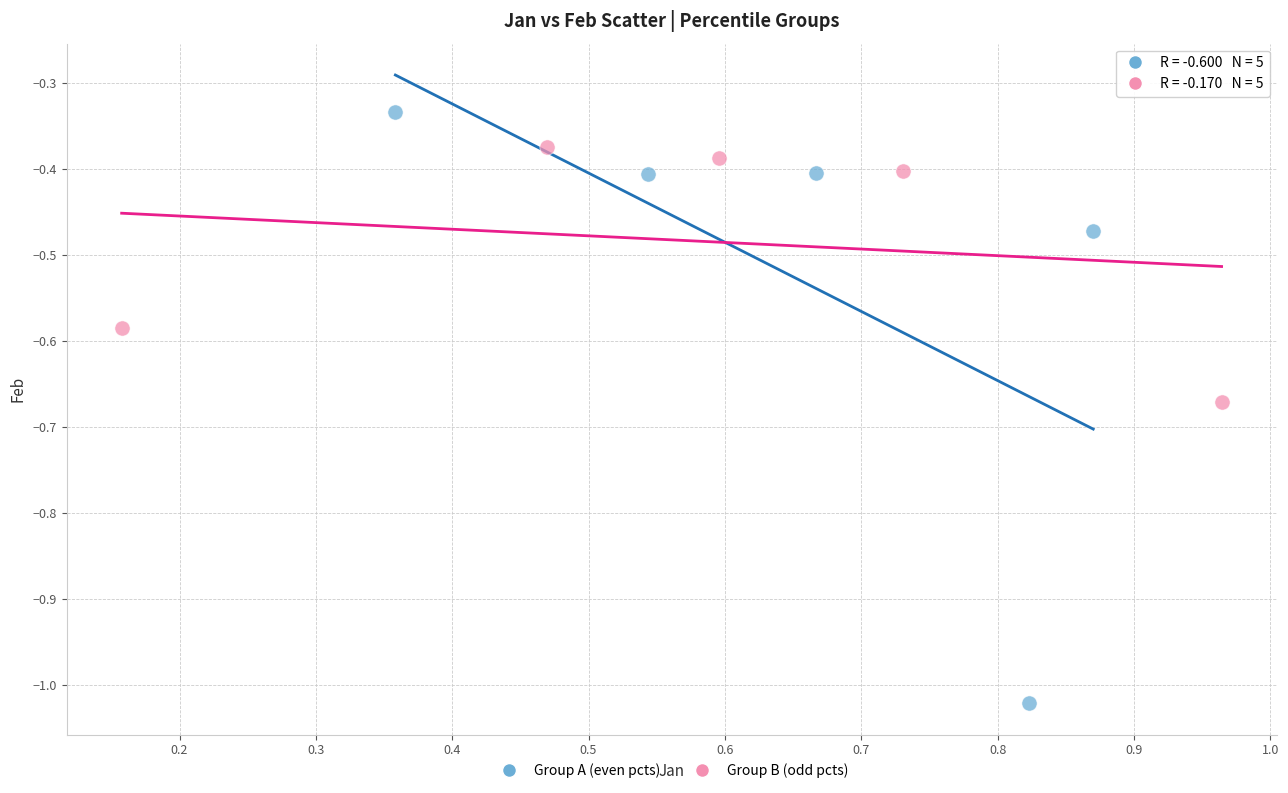

Which series contains the lowest Y value?

Group A (even pcts)